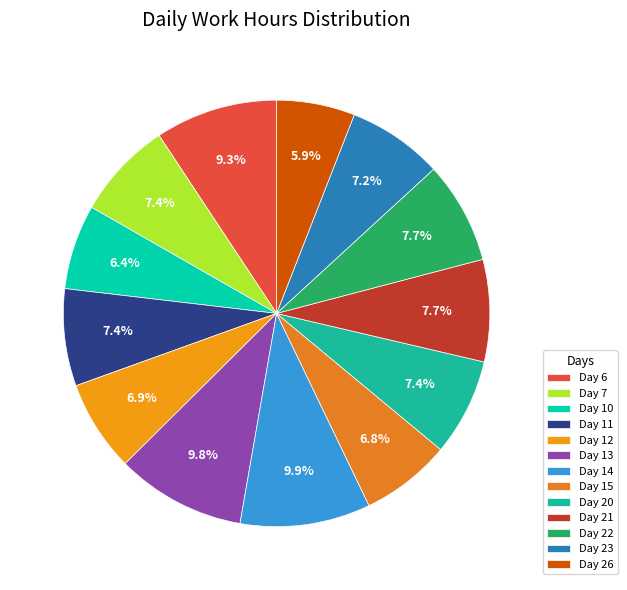

Count the number of slices in the pie.

13